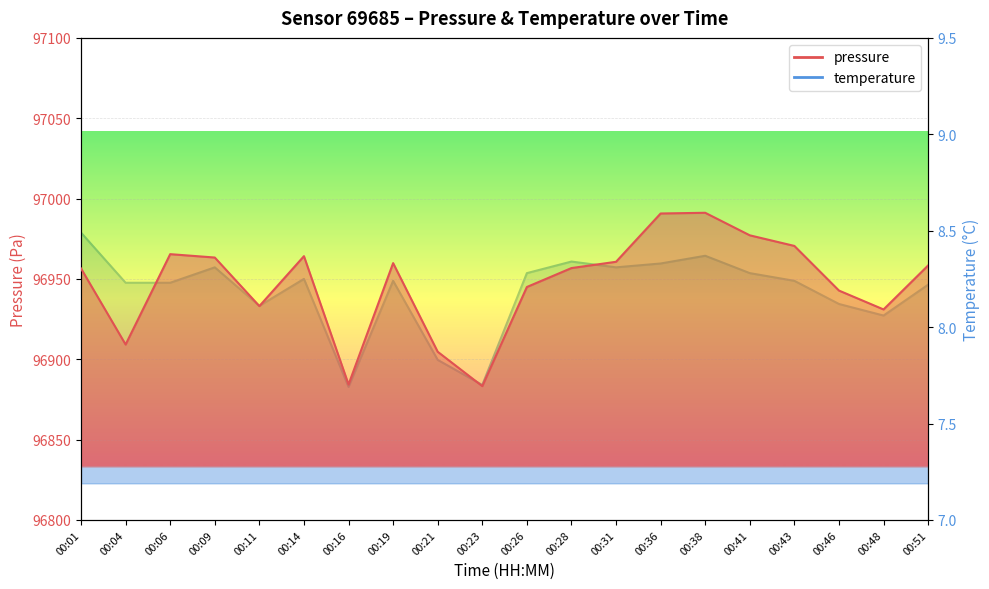

Which series has the largest total across all categories?

pressure